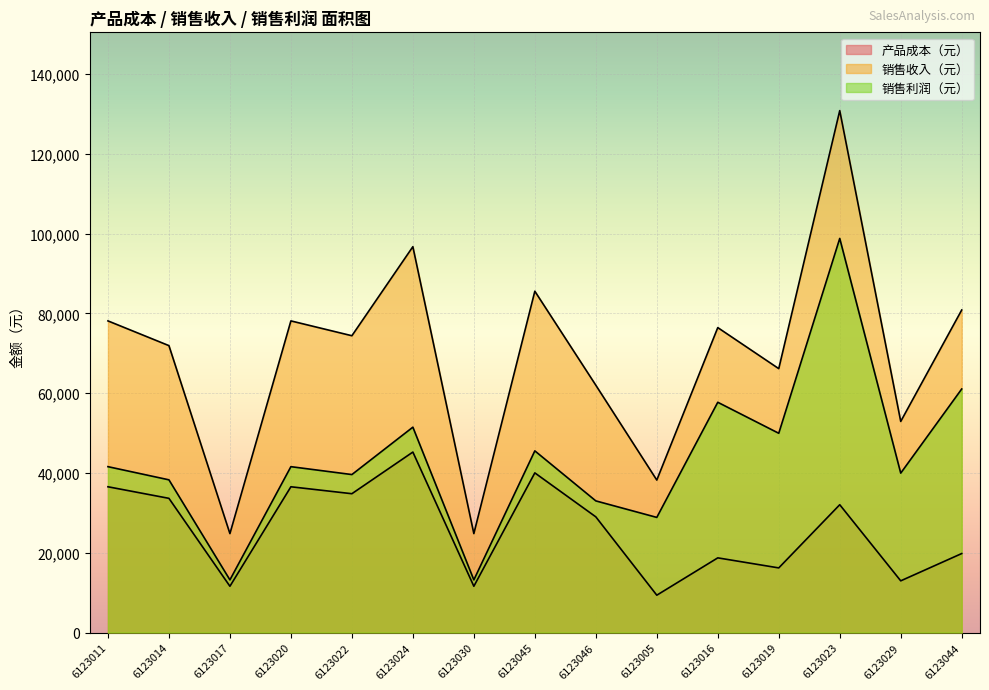

Which series has the largest total across all categories?

销售收入（元）